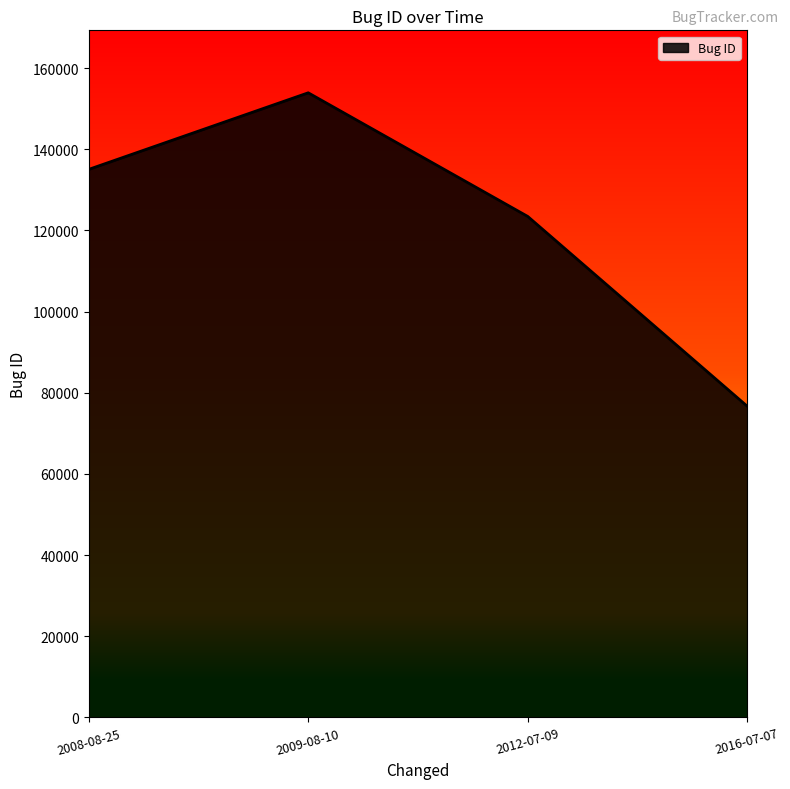

Which has a higher value, 2009-08-10 or 2012-07-09?

2009-08-10